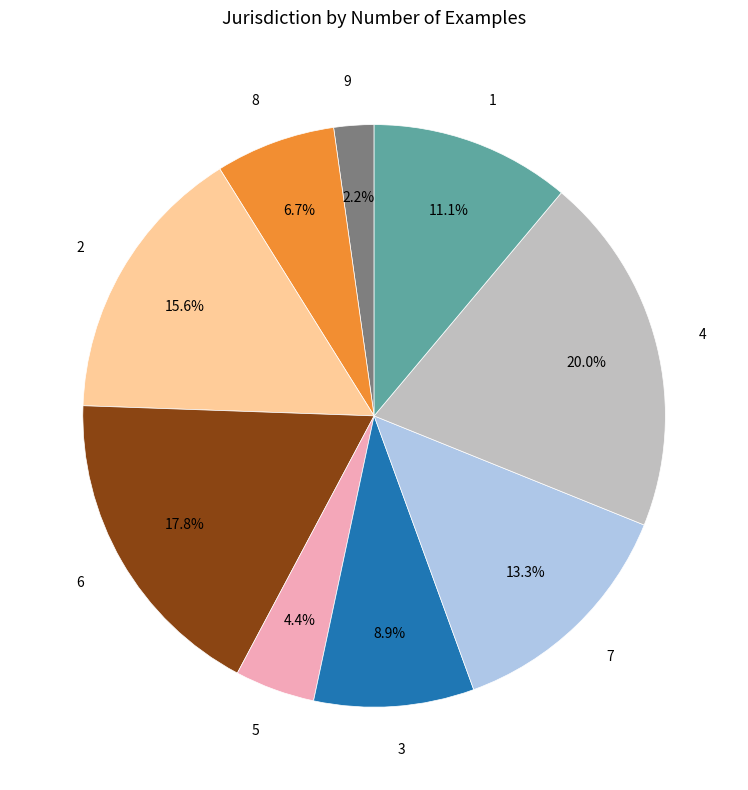

Which has a higher value, 2 or 5?

2